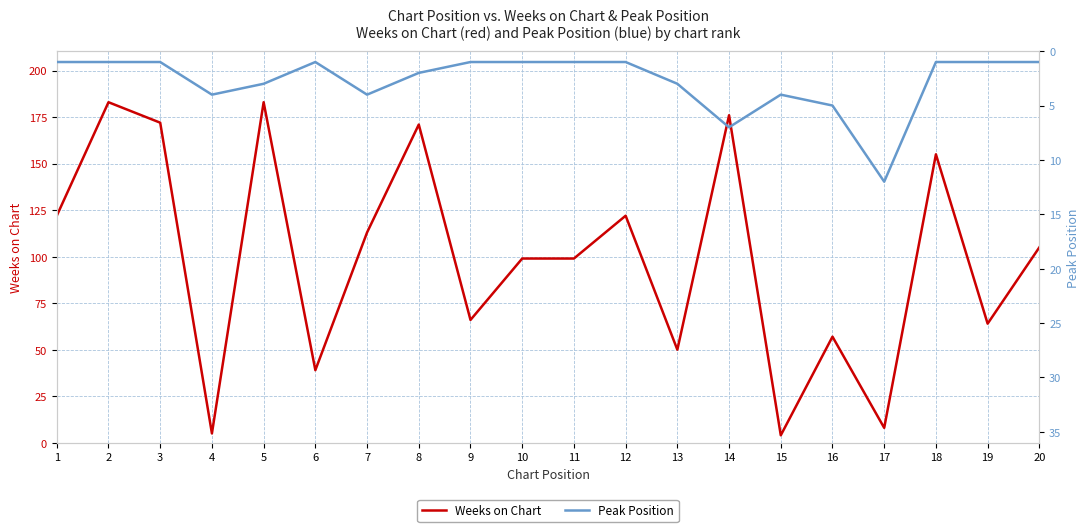

At which category is the sum across all series the highest?

5